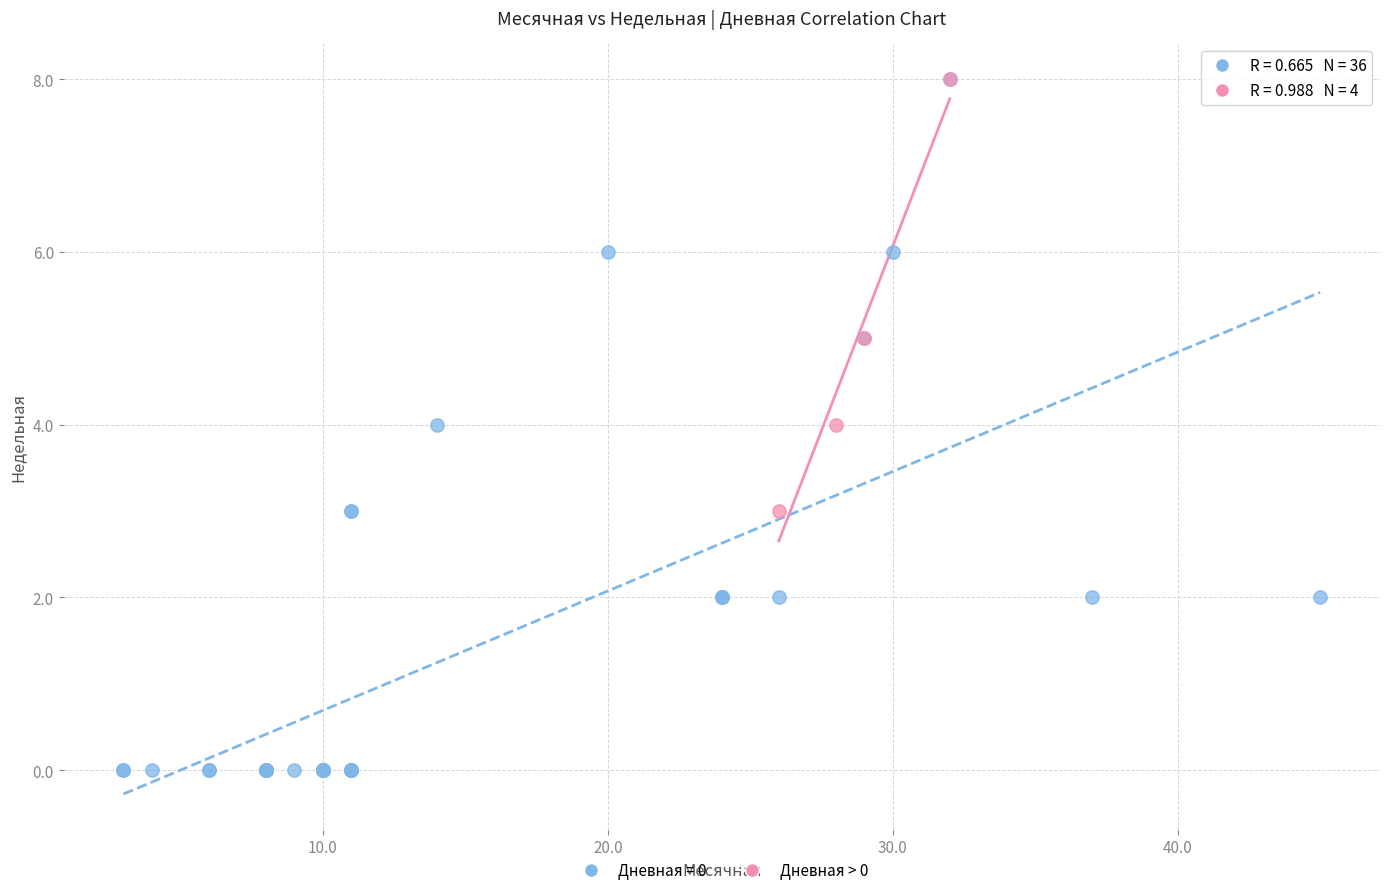

Which series has the largest Y range (max minus min)?

Дневная = 0